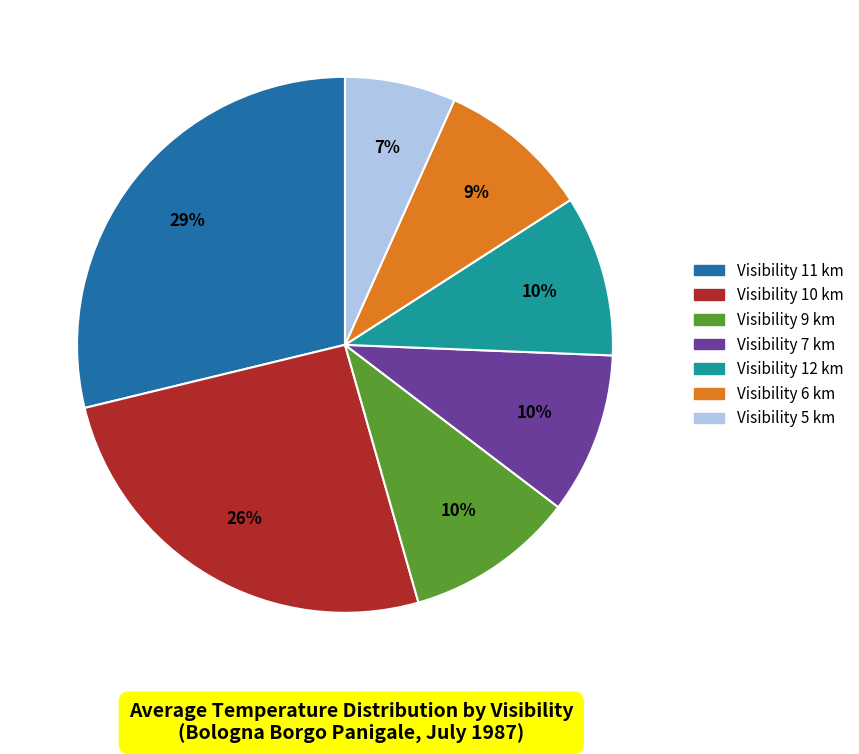

To the nearest percent, what is the average slice percentage?

14%